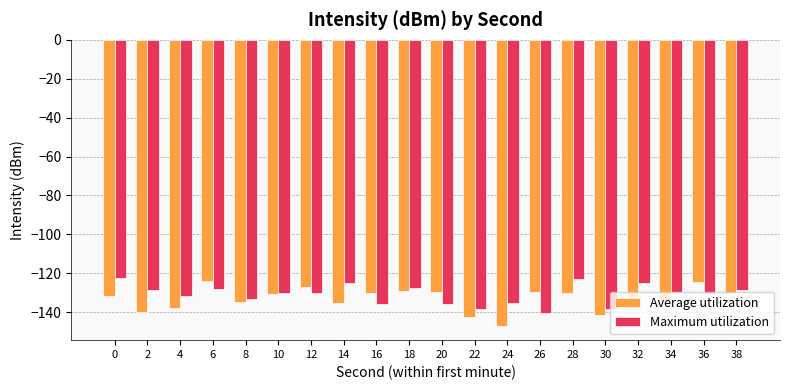

What is the spread (max minus min) of values at 26?

10.6